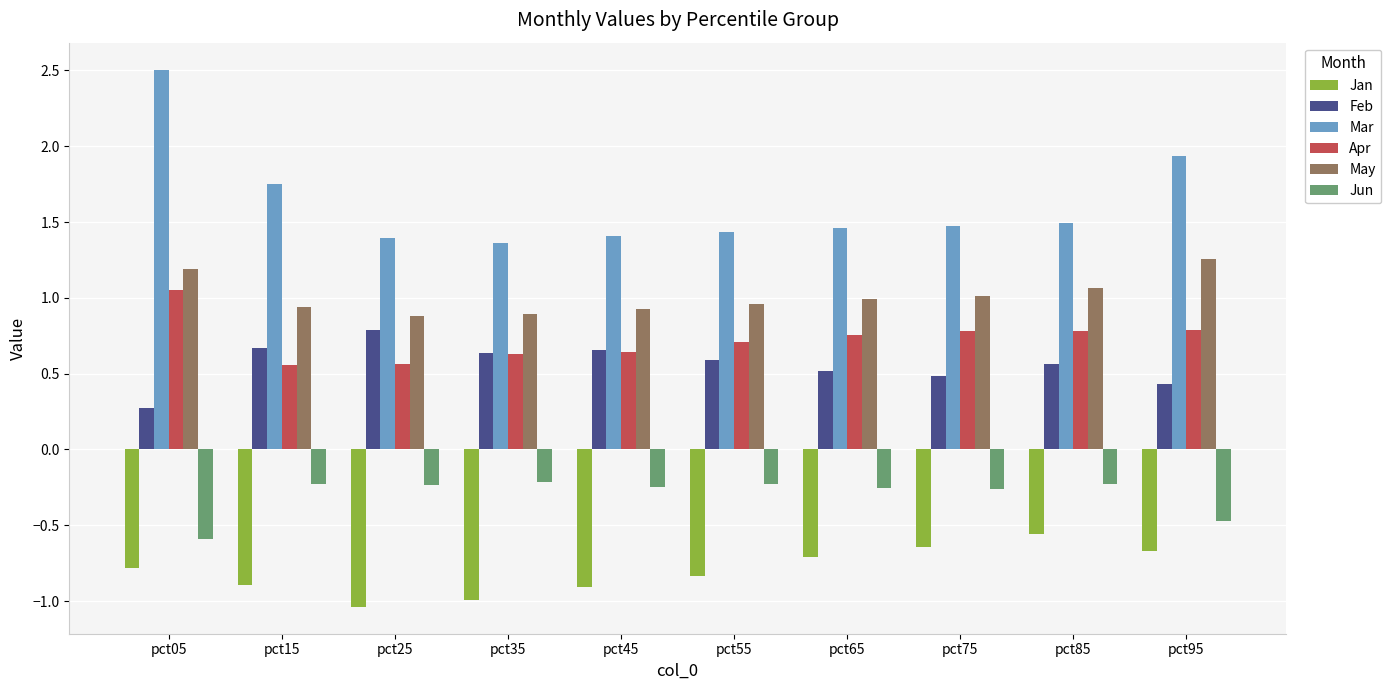

What is the lowest value of the Jan series?

-1.0